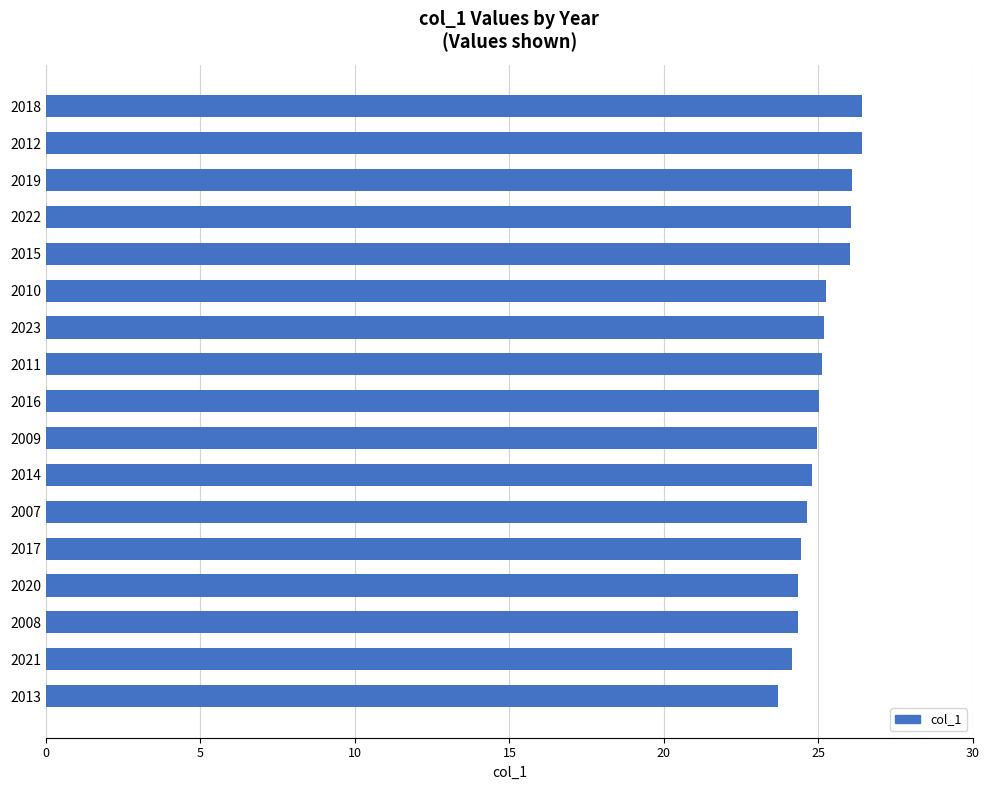

What is the sum of all values?

426.9